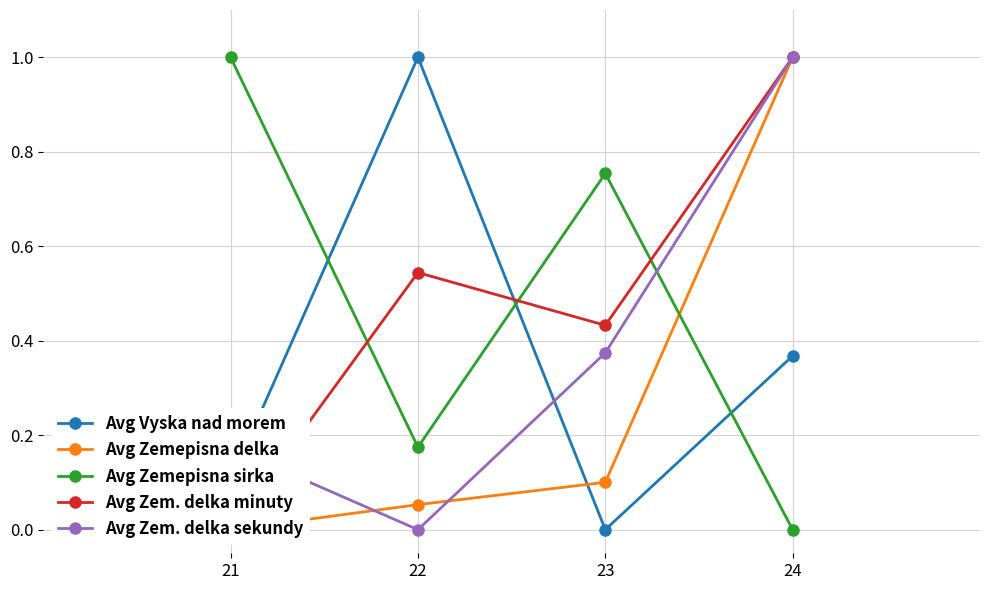

How many lines are shown in the chart?

5